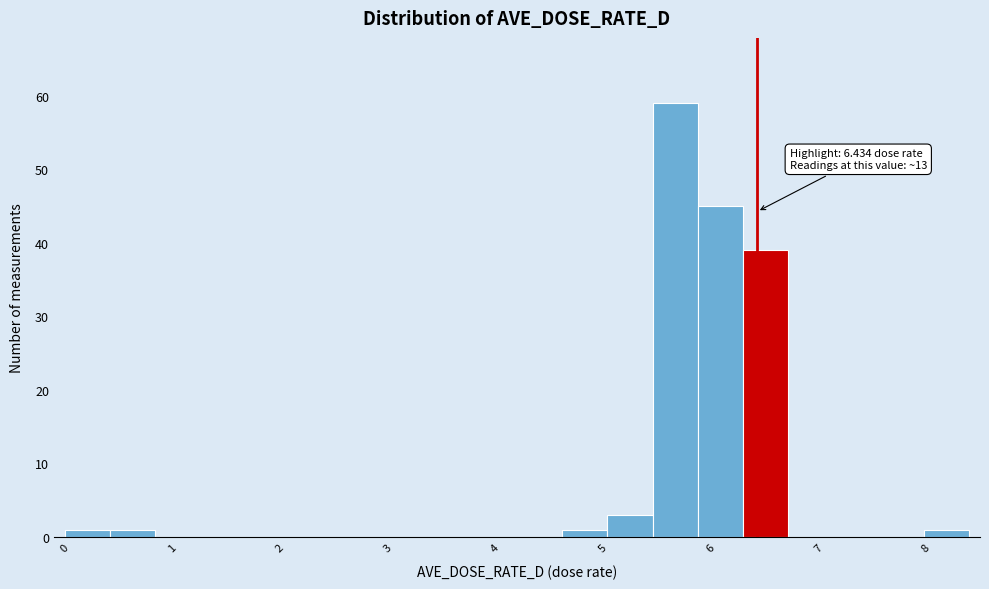

Over which range of the x-axis is the bar tallest?

5.5 to 5.9